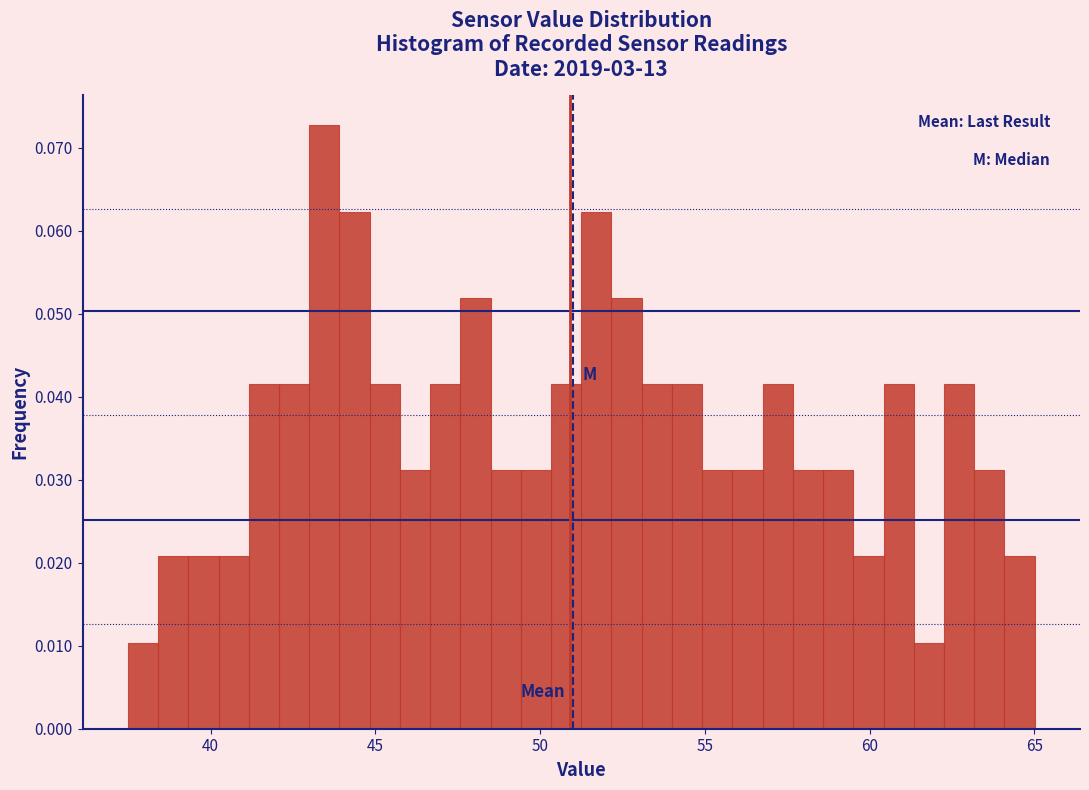

Around what value on the x-axis is the tallest bar? Give the approximate position of its centre, as read against the axis.

43.5